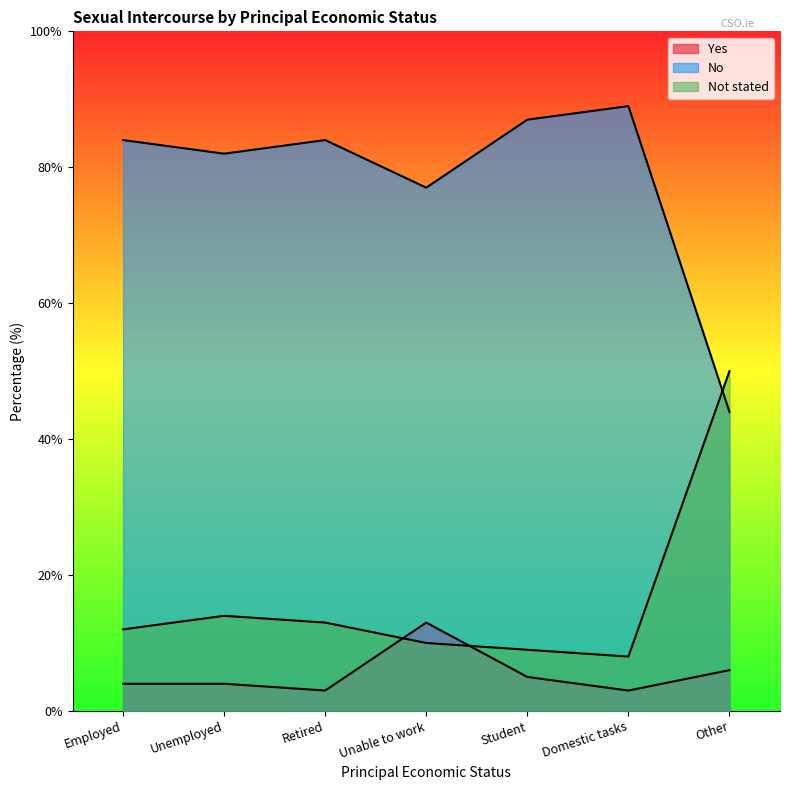

Which label corresponds to the largest value in the chart?

Domestic tasks